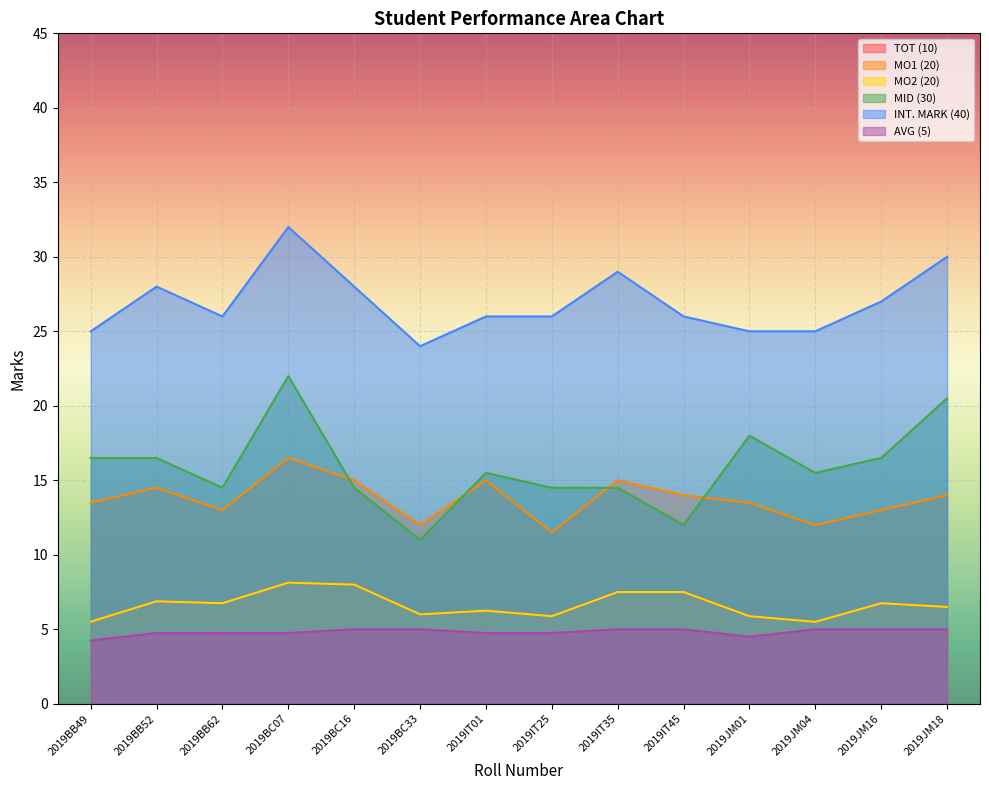

Reading right to left, what are all the values shown in this chart?

TOT (10): 2019JM18=6.5	2019JM16=6.8	2019JM04=5.5	2019JM01=5.9	2019IT45=7.5	2019IT35=7.5	2019IT25=5.9	2019IT01=6.2	2019BC33=6.0	2019BC16=8.0	2019BC07=8.1	2019BB62=6.8	2019BB52=6.9	2019BB49=5.5
MO1 (20): 2019JM18=14.0	2019JM16=13.0	2019JM04=12.0	2019JM01=13.5	2019IT45=14.0	2019IT35=15.0	2019IT25=11.5	2019IT01=15.0	2019BC33=12.0	2019BC16=15.0	2019BC07=16.5	2019BB62=13.0	2019BB52=14.5	2019BB49=13.5
MO2 (20): 2019JM18=6.5	2019JM16=6.8	2019JM04=5.5	2019JM01=5.9	2019IT45=7.5	2019IT35=7.5	2019IT25=5.9	2019IT01=6.2	2019BC33=6.0	2019BC16=8.0	2019BC07=8.1	2019BB62=6.8	2019BB52=6.9	2019BB49=5.5
MID (30): 2019JM18=20.5	2019JM16=16.5	2019JM04=15.5	2019JM01=18.0	2019IT45=12.0	2019IT35=14.5	2019IT25=14.5	2019IT01=15.5	2019BC33=11.0	2019BC16=14.5	2019BC07=22.0	2019BB62=14.5	2019BB52=16.5	2019BB49=16.5
INT. MARK (40): 2019JM18=30.0	2019JM16=27.0	2019JM04=25.0	2019JM01=25.0	2019IT45=26.0	2019IT35=29.0	2019IT25=26.0	2019IT01=26.0	2019BC33=24.0	2019BC16=28.0	2019BC07=32.0	2019BB62=26.0	2019BB52=28.0	2019BB49=25.0
AVG (5): 2019JM18=5.0	2019JM16=5.0	2019JM04=5.0	2019JM01=4.5	2019IT45=5.0	2019IT35=5.0	2019IT25=4.8	2019IT01=4.8	2019BC33=5.0	2019BC16=5.0	2019BC07=4.8	2019BB62=4.8	2019BB52=4.8	2019BB49=4.2